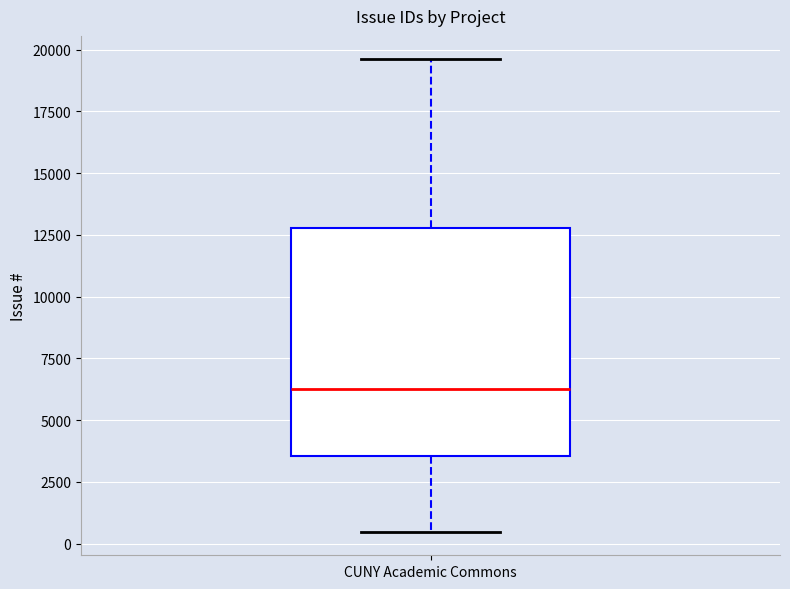

Transcribe this box plot: give where the median line is, the range the box spans, and where the two whiskers end, as read against the y-axis. The values are not printed on the chart, so give them approximately, as read against the axis.

median 6500, box 3500 to 13000, whiskers 500 to 19500